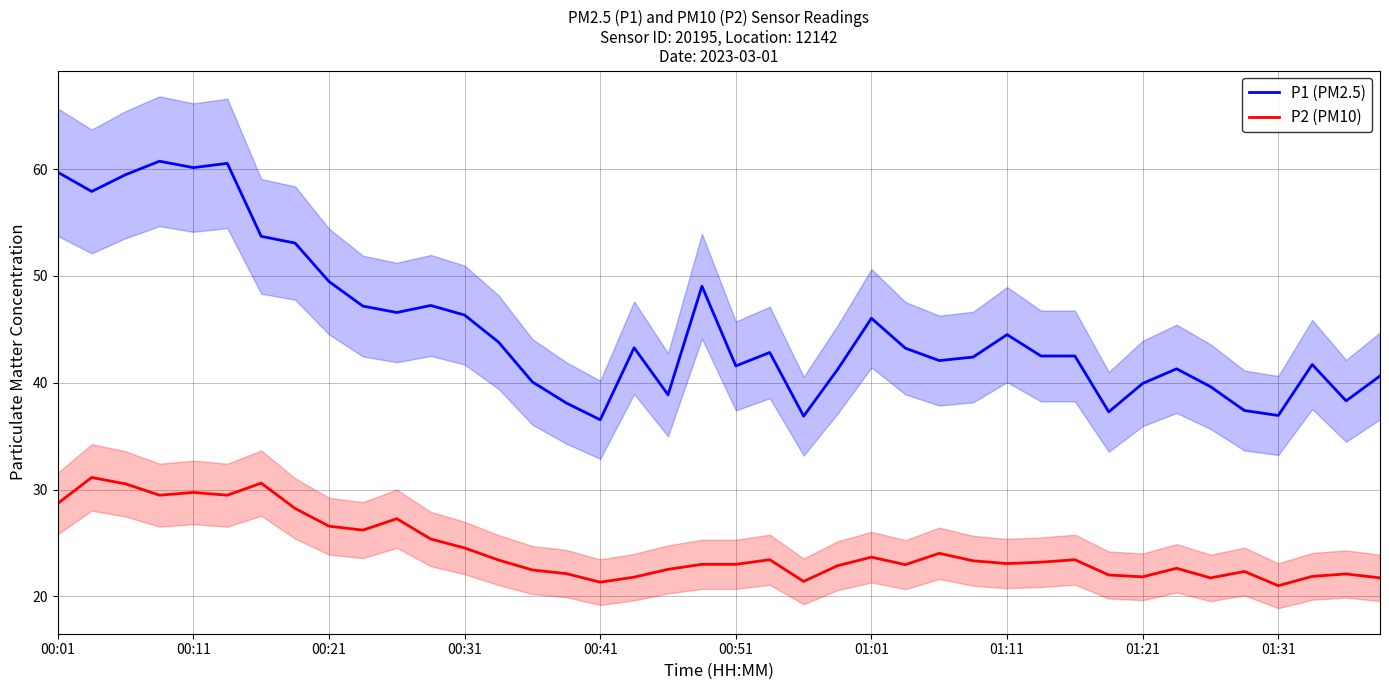

What is the minimum value for P2 (PM10)?

21.0